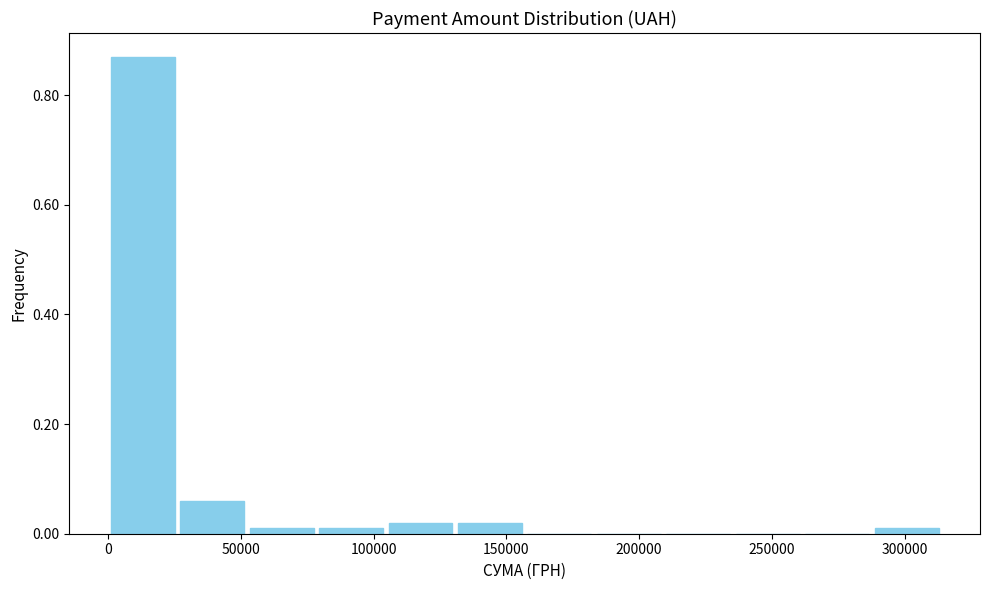

Reading left to right, transcribe this chart: for each bar, give the range it covers on the x-axis and its height. Neither the bar edges nor the heights are printed on the chart, so give them approximately, as read against the axes.

0 to 25000: 0.88
25000 to 50000: 0.06
50000 to 80000: under 0.02
80000 to 105000: under 0.02
105000 to 130000: 0.02
130000 to 155000: 0.02
155000 to 185000: 0
185000 to 210000: 0
210000 to 235000: 0
235000 to 260000: 0
260000 to 290000: 0
290000 to 315000: under 0.02